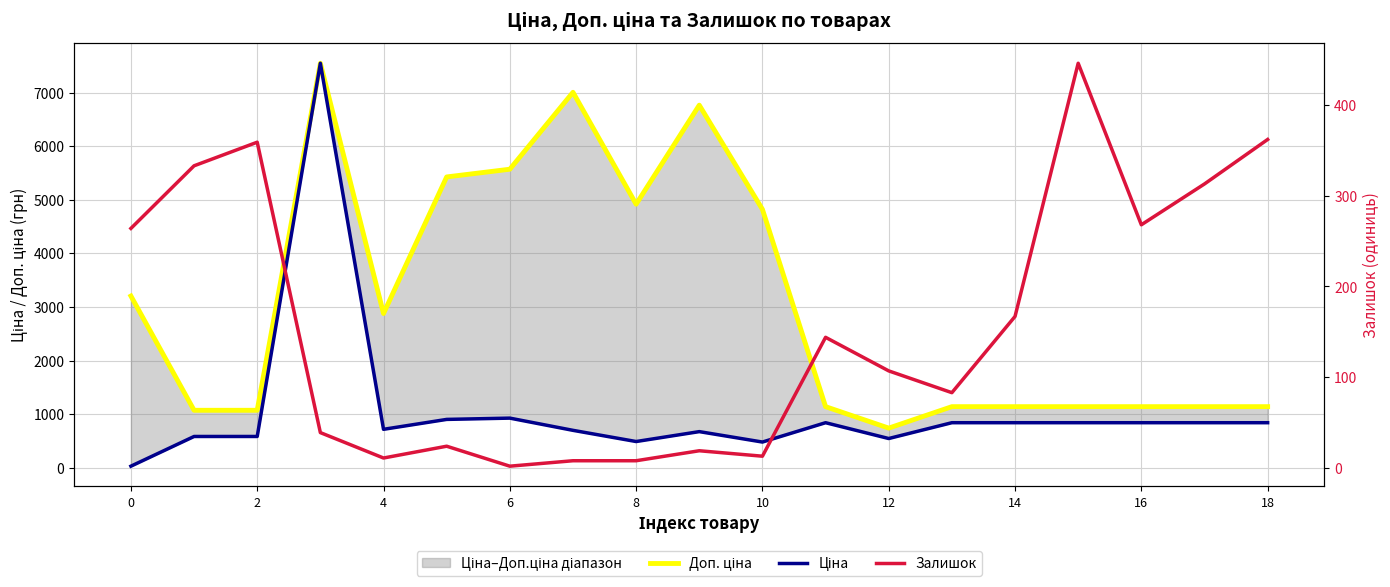

Which series has the largest total across all categories?

Доп. ціна